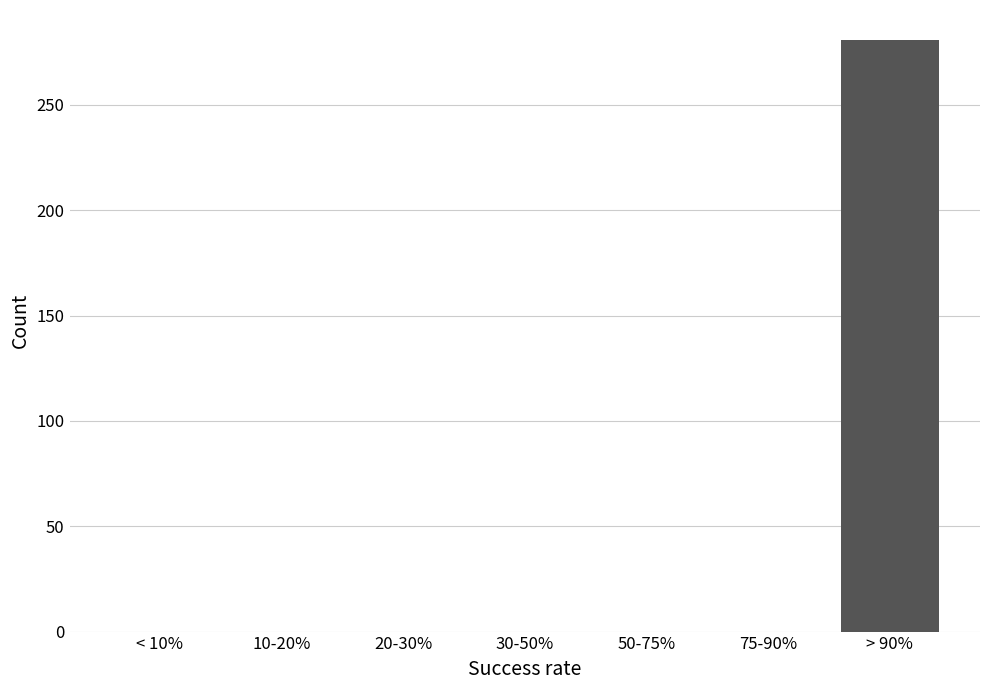

Reading left to right, transcribe all the data shown in this chart.

< 10%=0	10-20%=0	20-30%=0	30-50%=0	50-75%=0	75-90%=0	> 90%=281